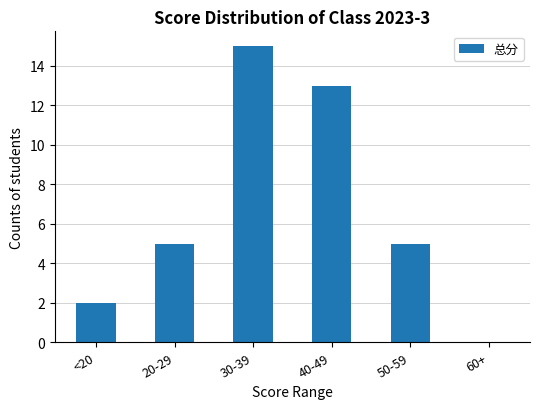

What is the maximum value shown in the chart?

15